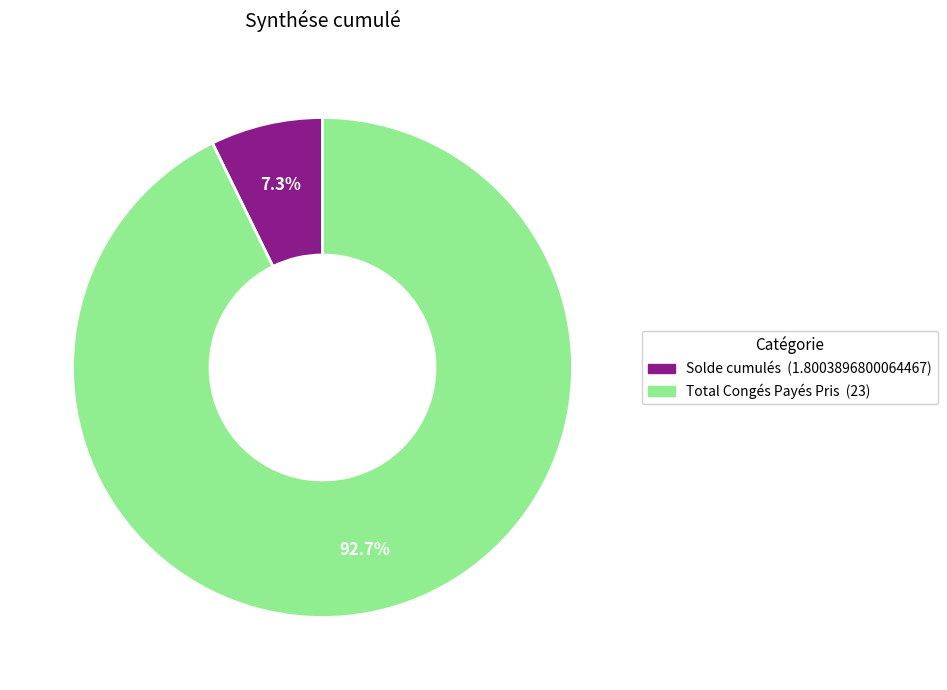

True or false: Solde cumulés accounts for 1% of the total.

False